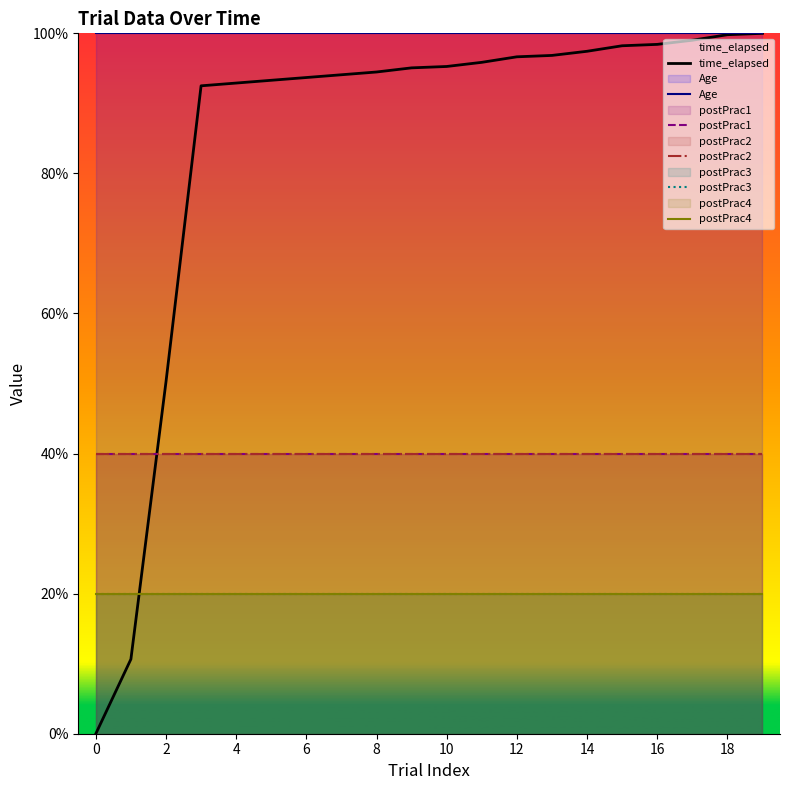

True or false: postPrac4 and postPrac1 intersect in this chart.

False